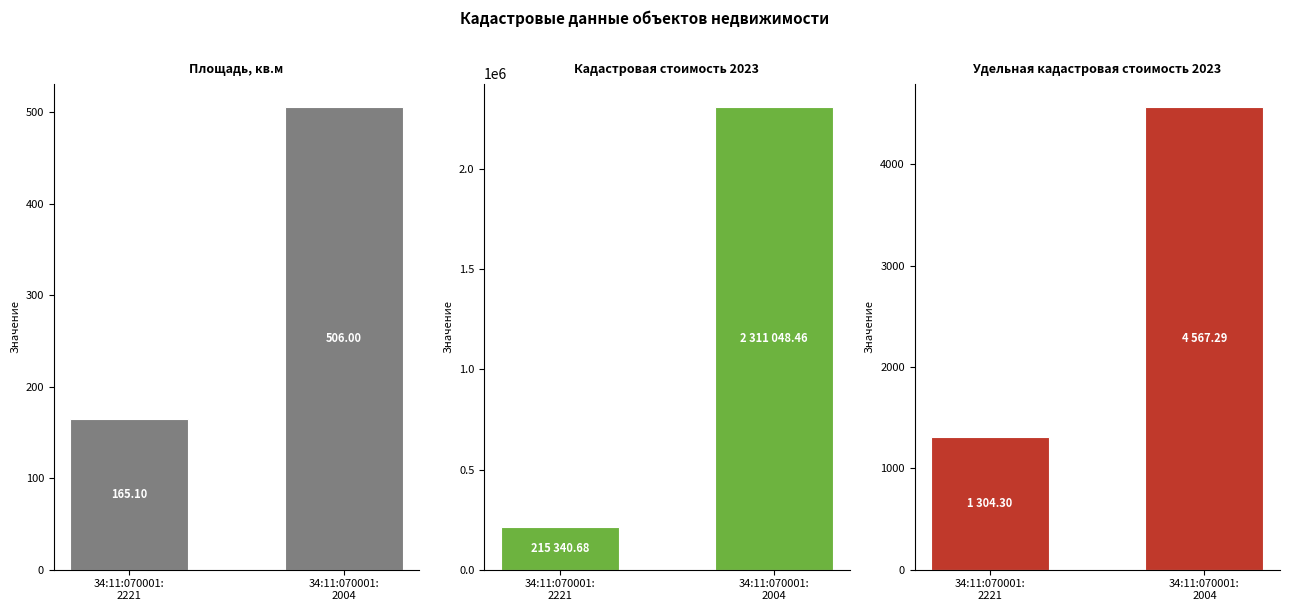

Which has a higher value, 34:11:070001:
2221 or 34:11:070001:
2004?

34:11:070001:
2004